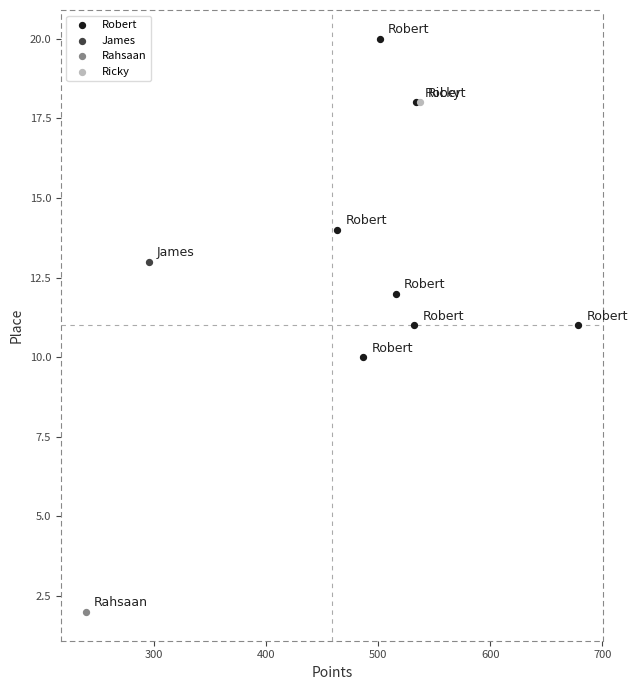

What are all the series names shown in the legend?

Robert, James, Rahsaan, Ricky